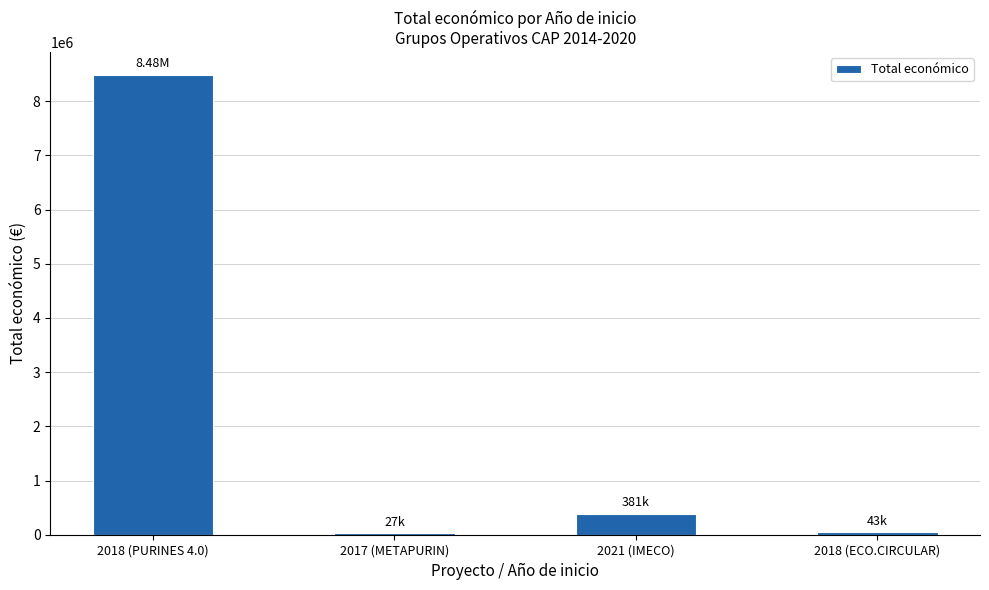

What is the difference between the second highest and minimum values?

353782